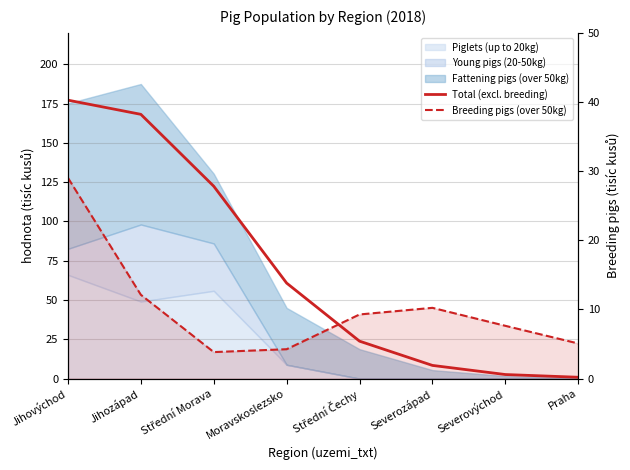

At which category does the chart reach its peak across all series?

Jihovýchod